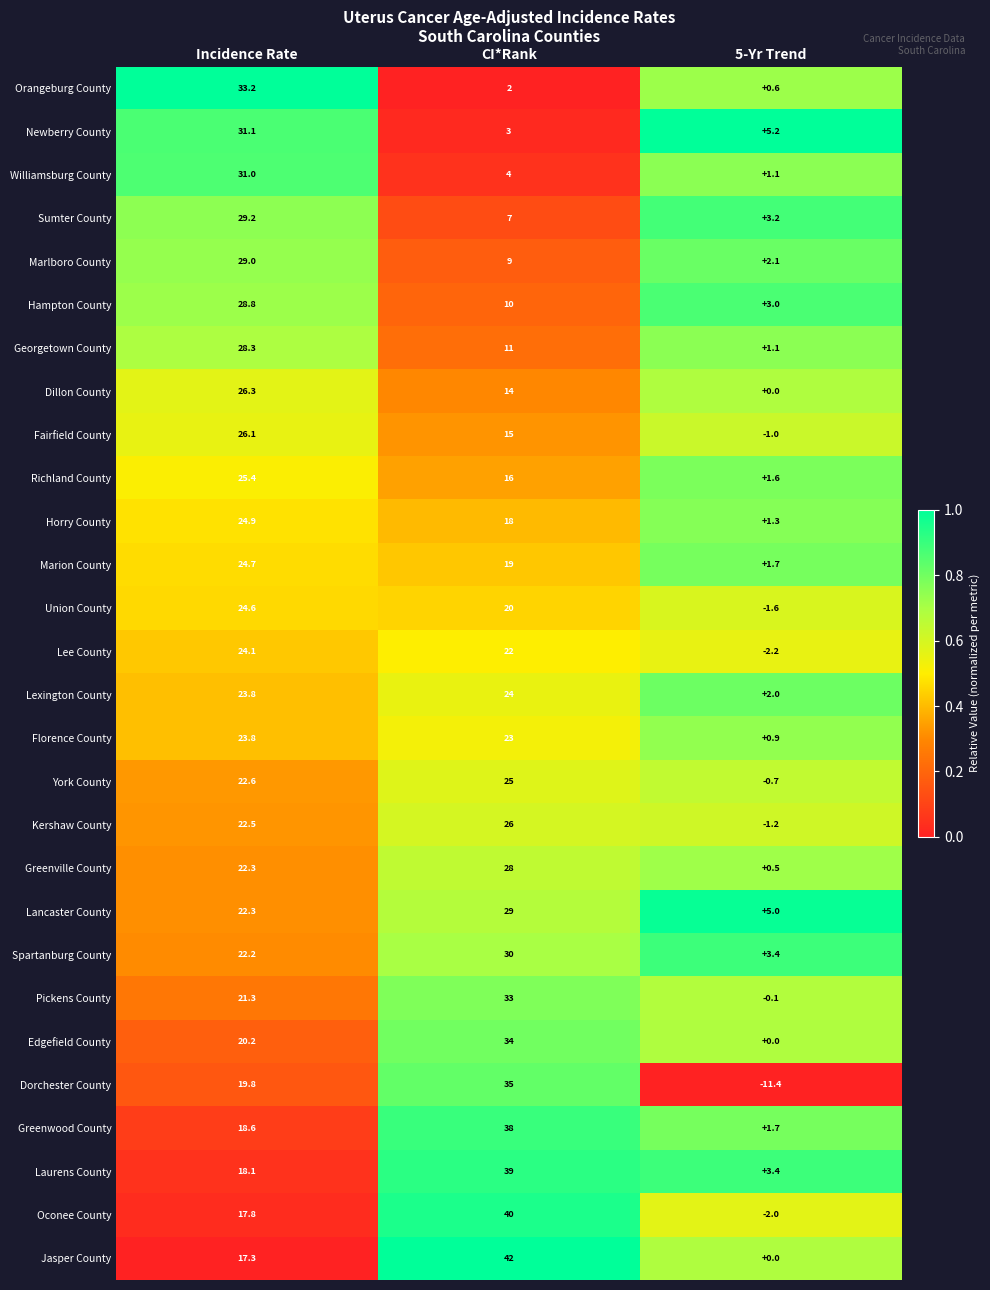

What is the greatest value displayed?

42.0